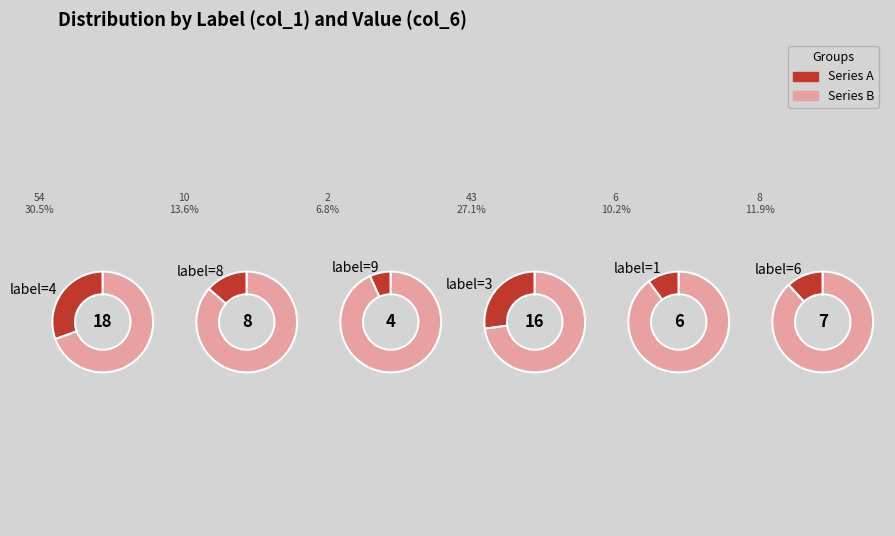

Which slice is the smallest?

9